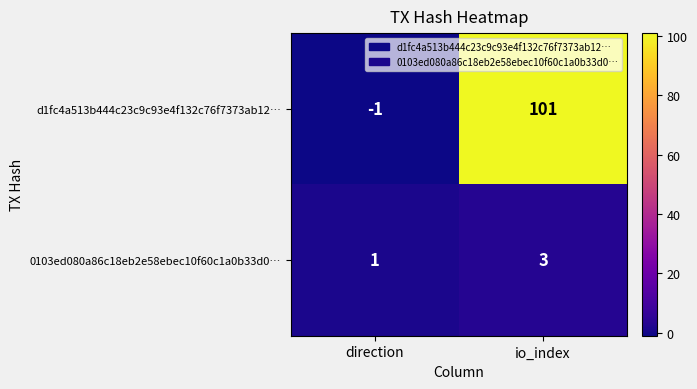

Reading left to right, what are all the values shown in this chart?

d1fc4a513b444c23c9c93e4f132c76f7373ab12…: direction=-1	io_index=101
0103ed080a86c18eb2e58ebec10f60c1a0b33d0…: direction=1	io_index=3